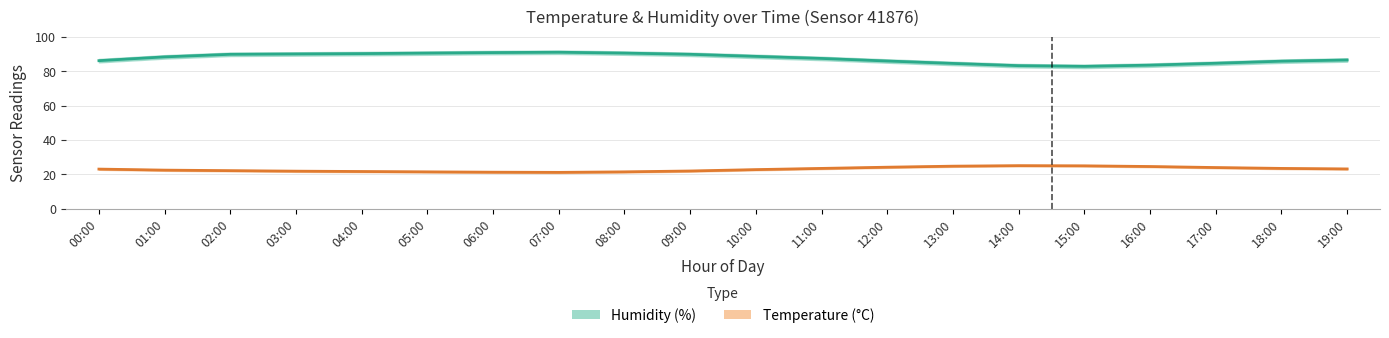

Which has a higher value, 15:00 or 01:00?

01:00